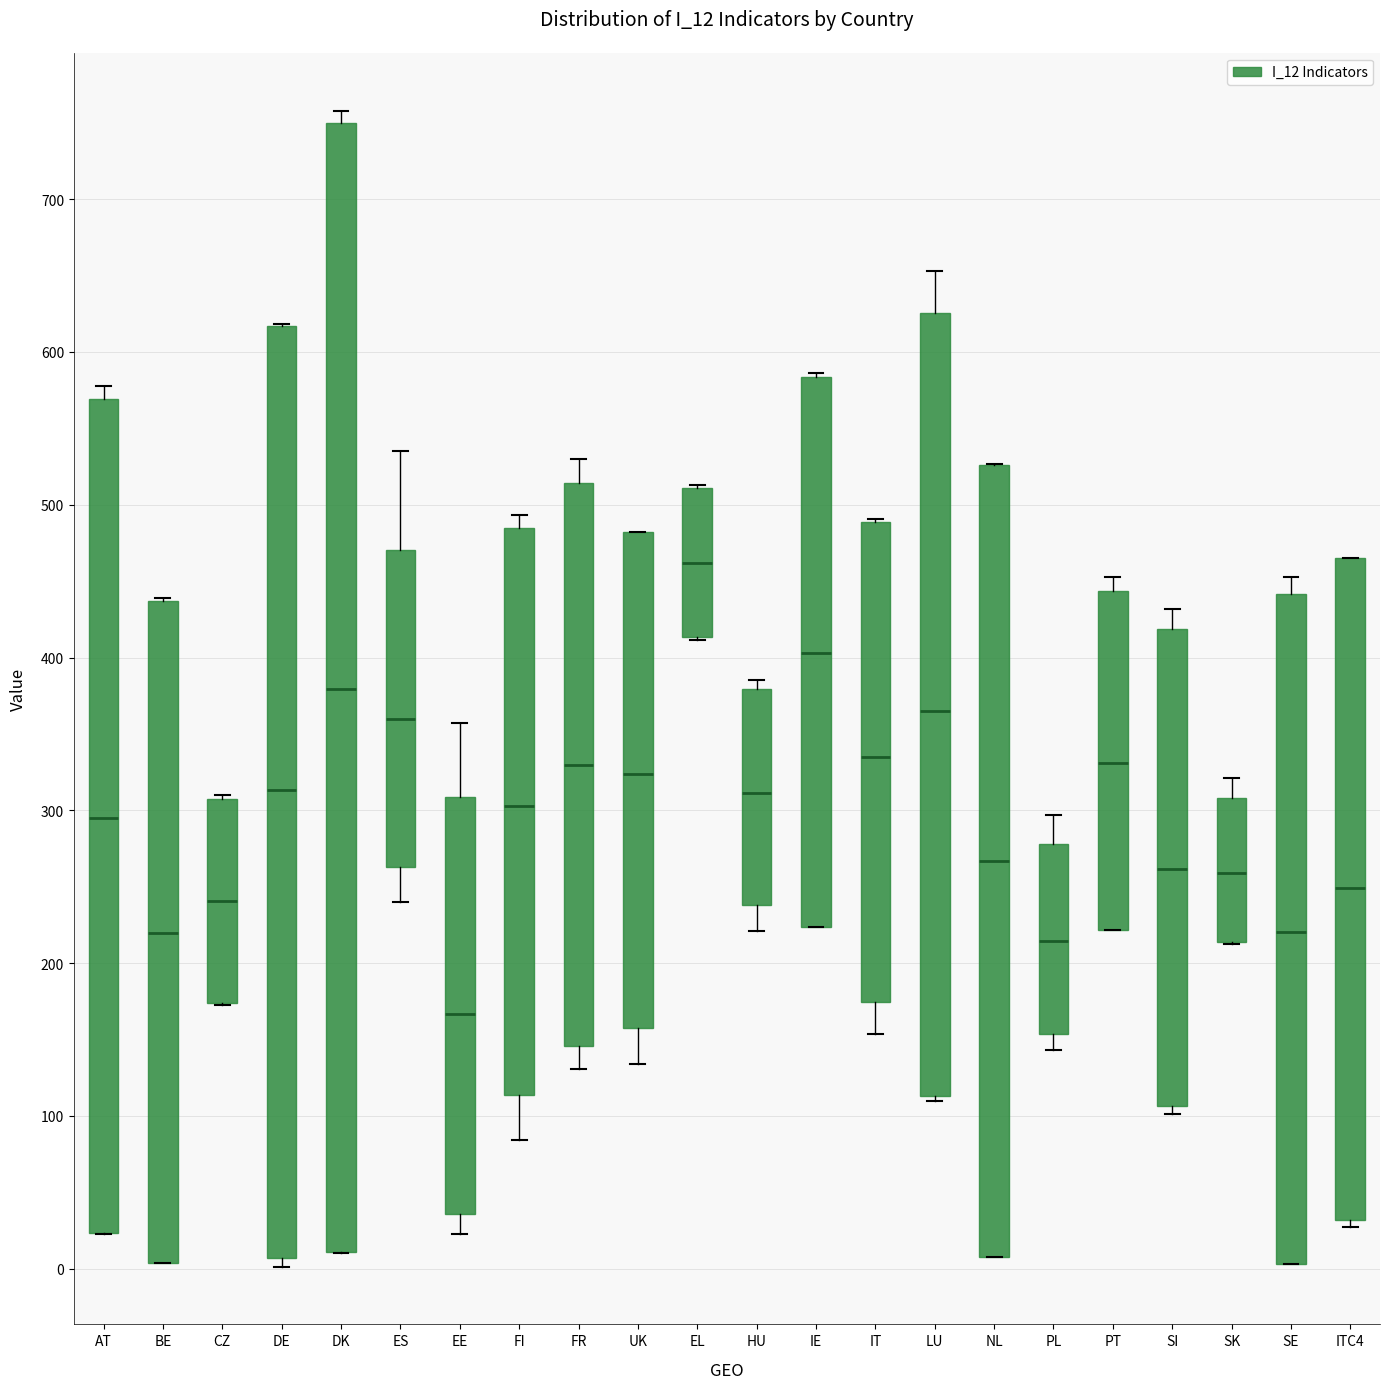

Which box's median line is the lowest?

EE